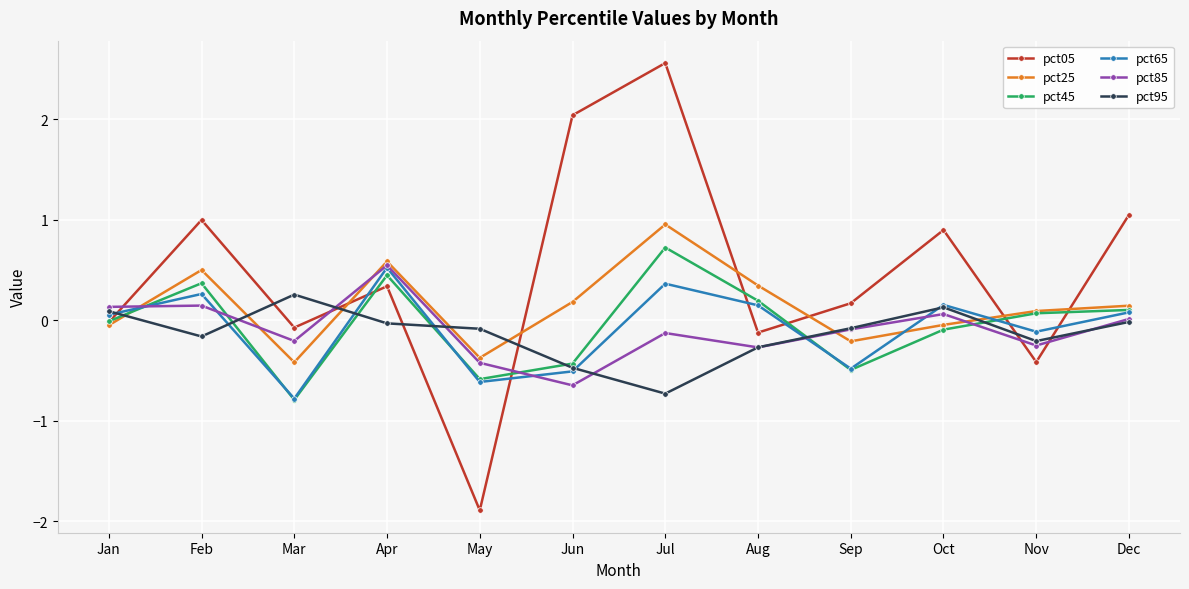

After their last crossing, which series has the higher values: pct85 or pct05?

pct05